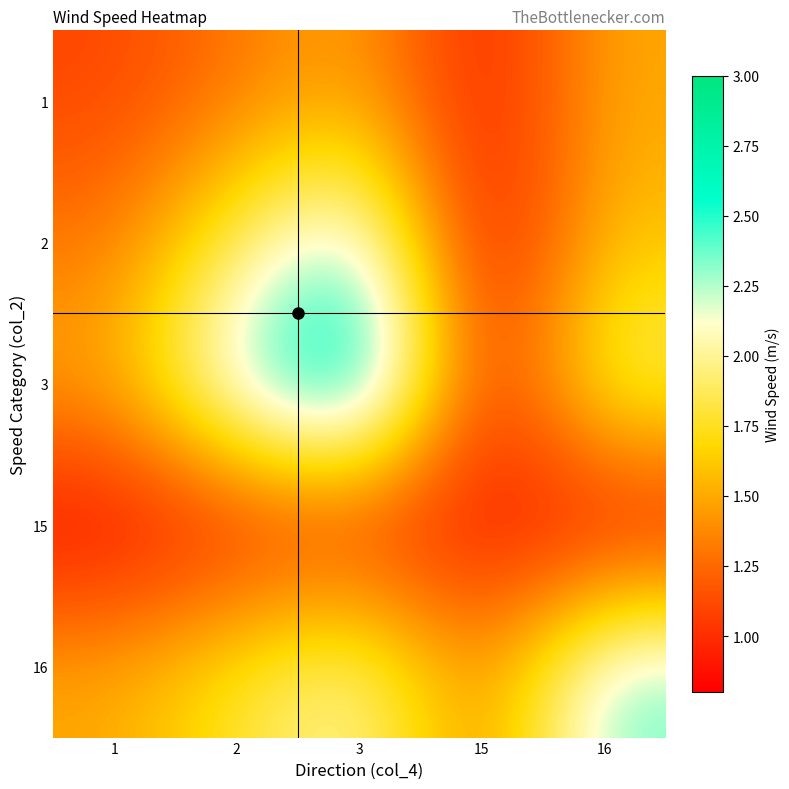

Which series changed the most between 3 and 16?

3